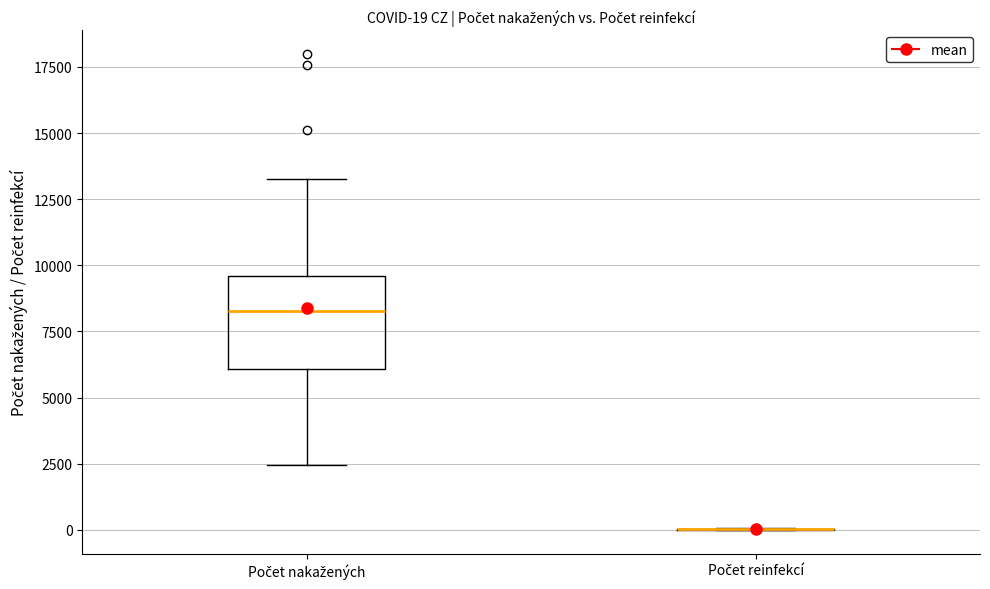

Which box is the tallest, from its lower edge to its upper edge?

Počet nakažených